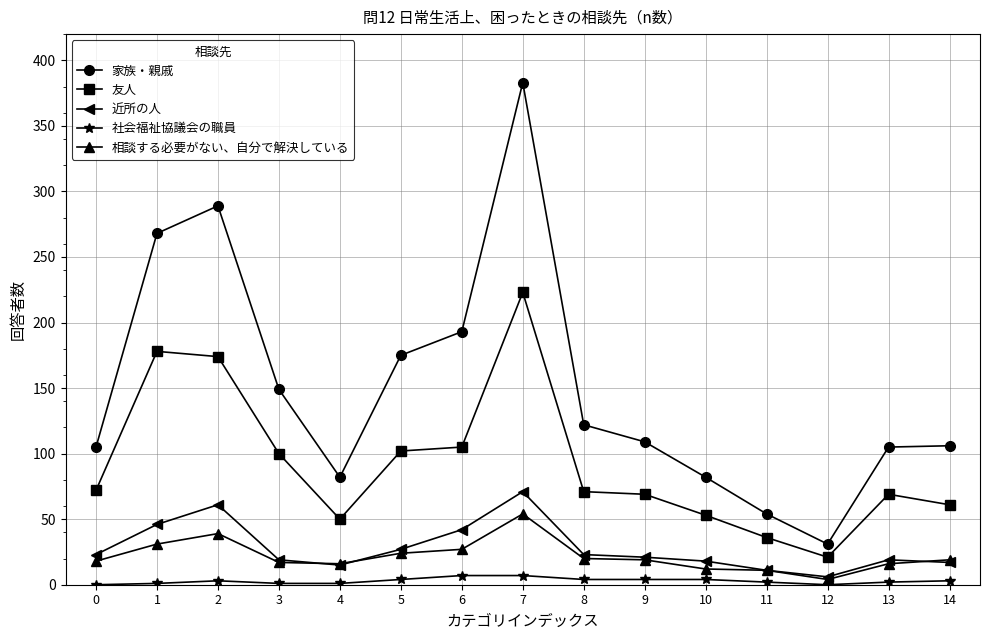

At how many categories does at least one series exceed 364?

1